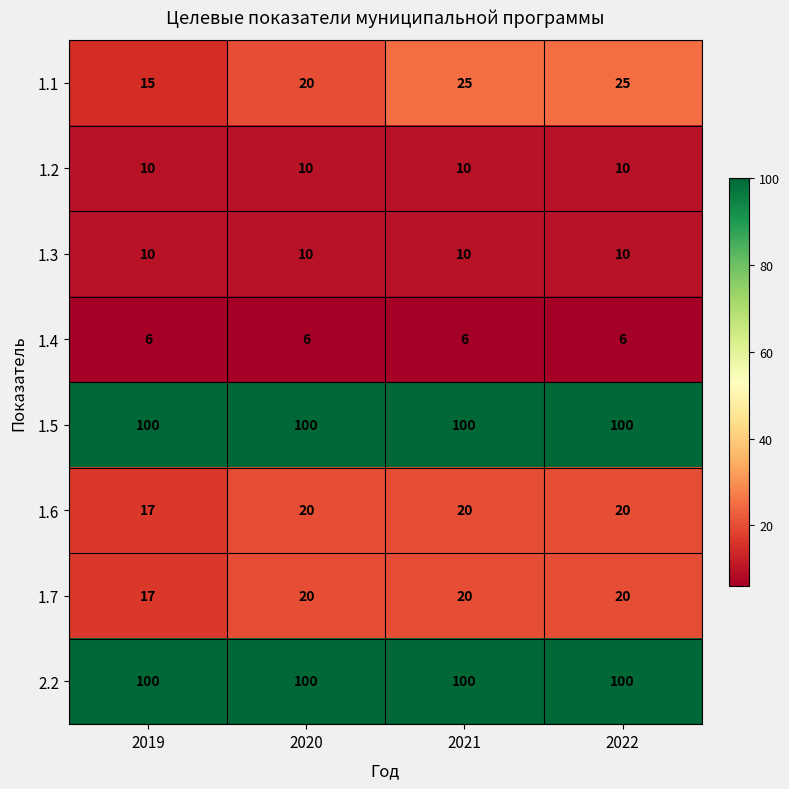

What is the maximum value for 1.2?

10